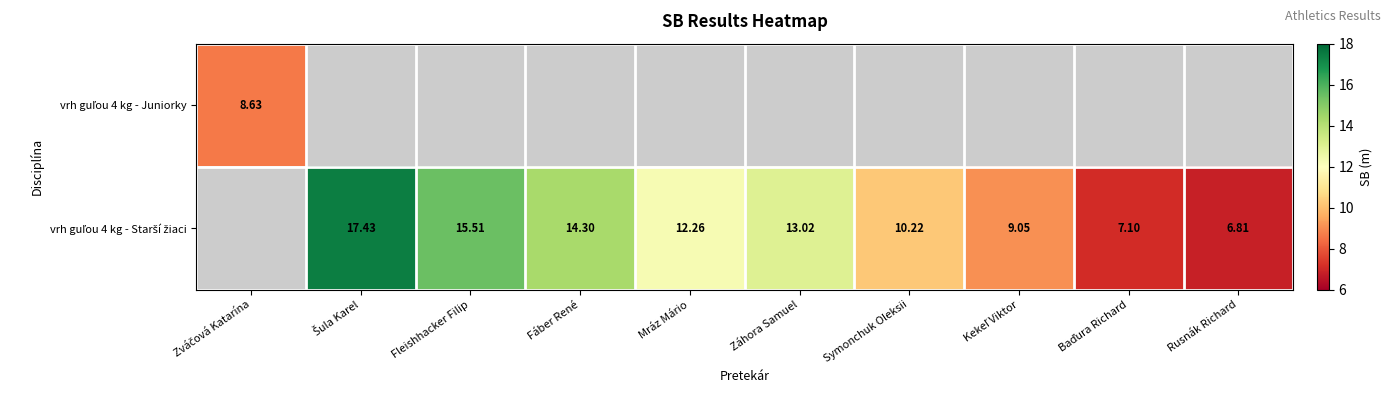

Which category has the lowest value across all series?

Rusnák Richard